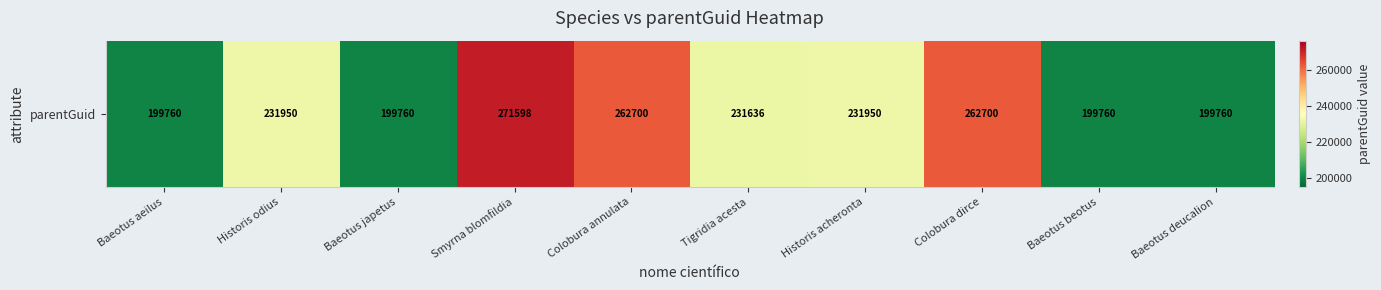

The chart shows a value of 271598 at Smyrna blomfildia. True or false?

True